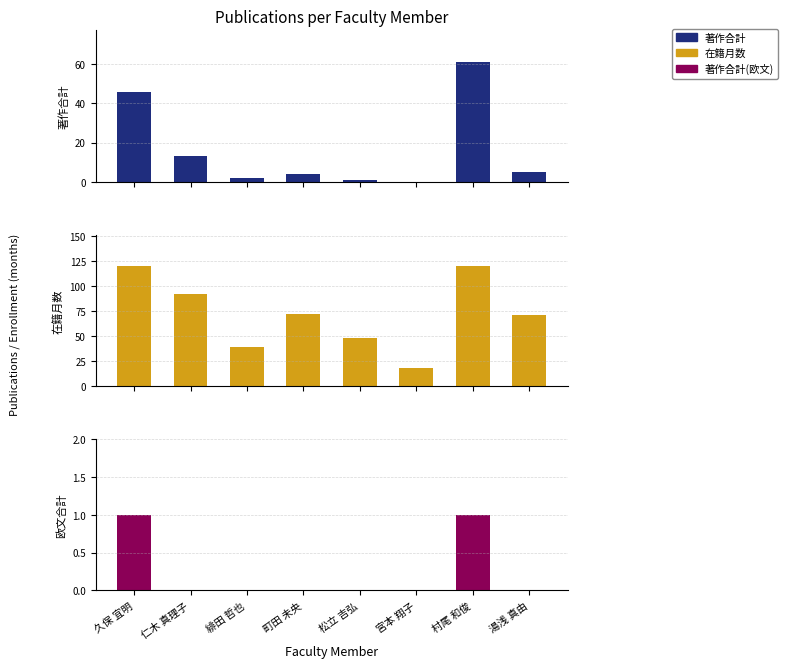

True or false: 在籍月数 has a value of 18 at 宮本 翔子.

True